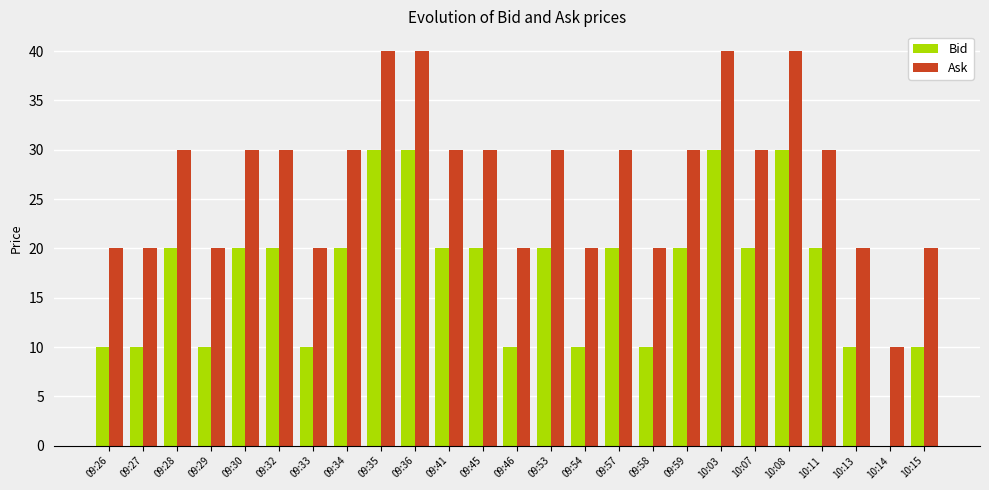

How many distinct data groups are displayed?

2